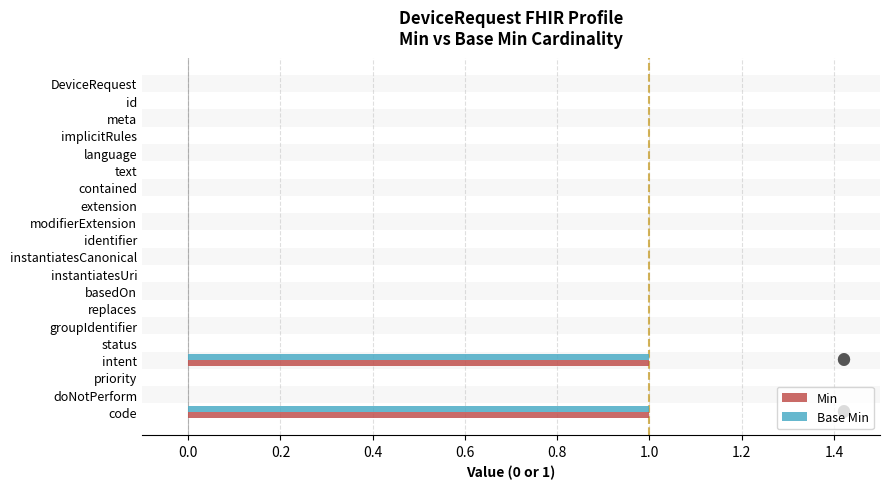

The Base Min series shows 0 at modifierExtension. True or false?

True